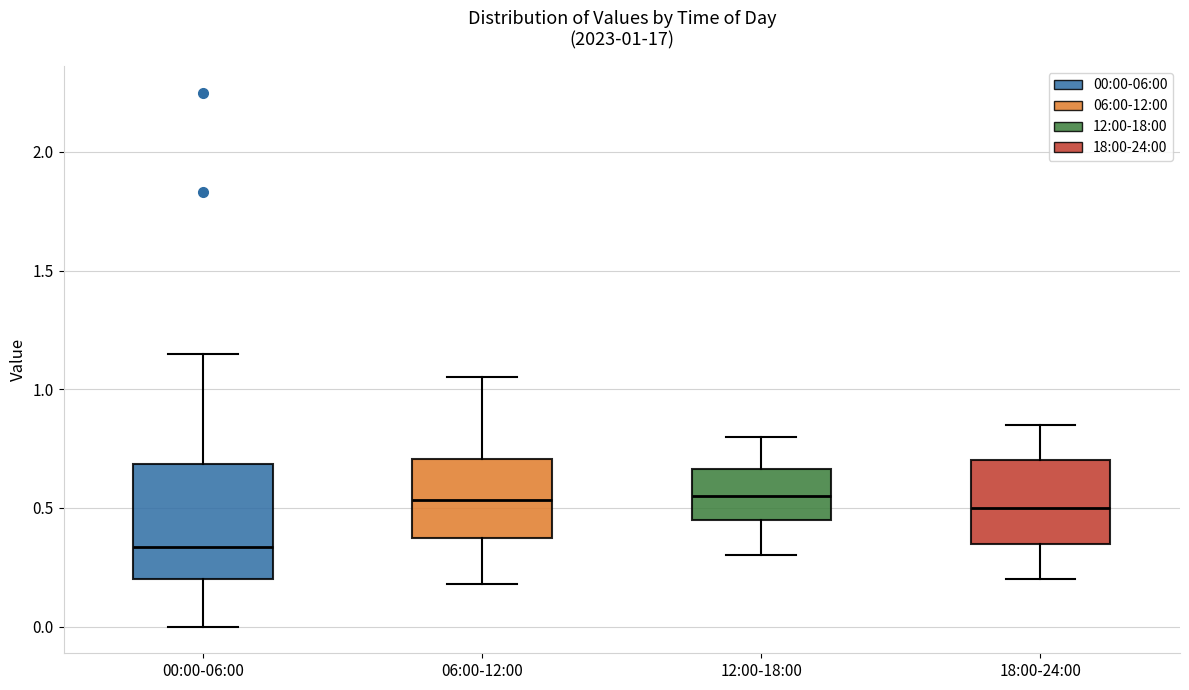

Which box's median line is the lowest?

00:00-06:00